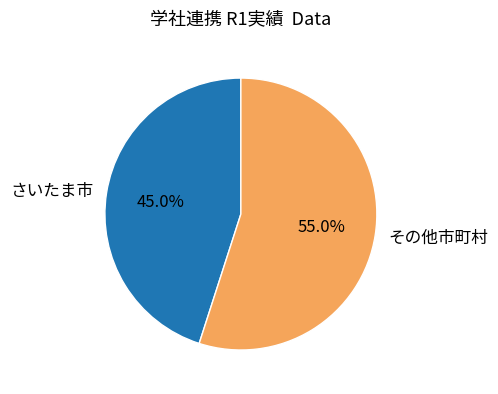

To the nearest percent, what is the difference between the largest and smallest slice percentages?

10%